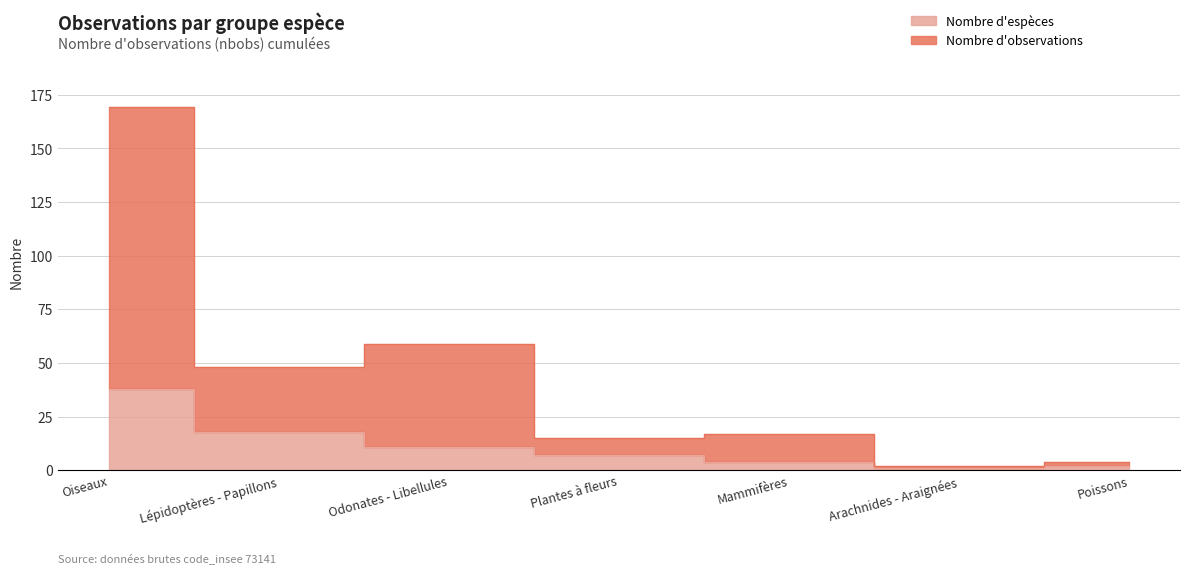

True or false: nb_species and nbobs_total cross at least once.

False